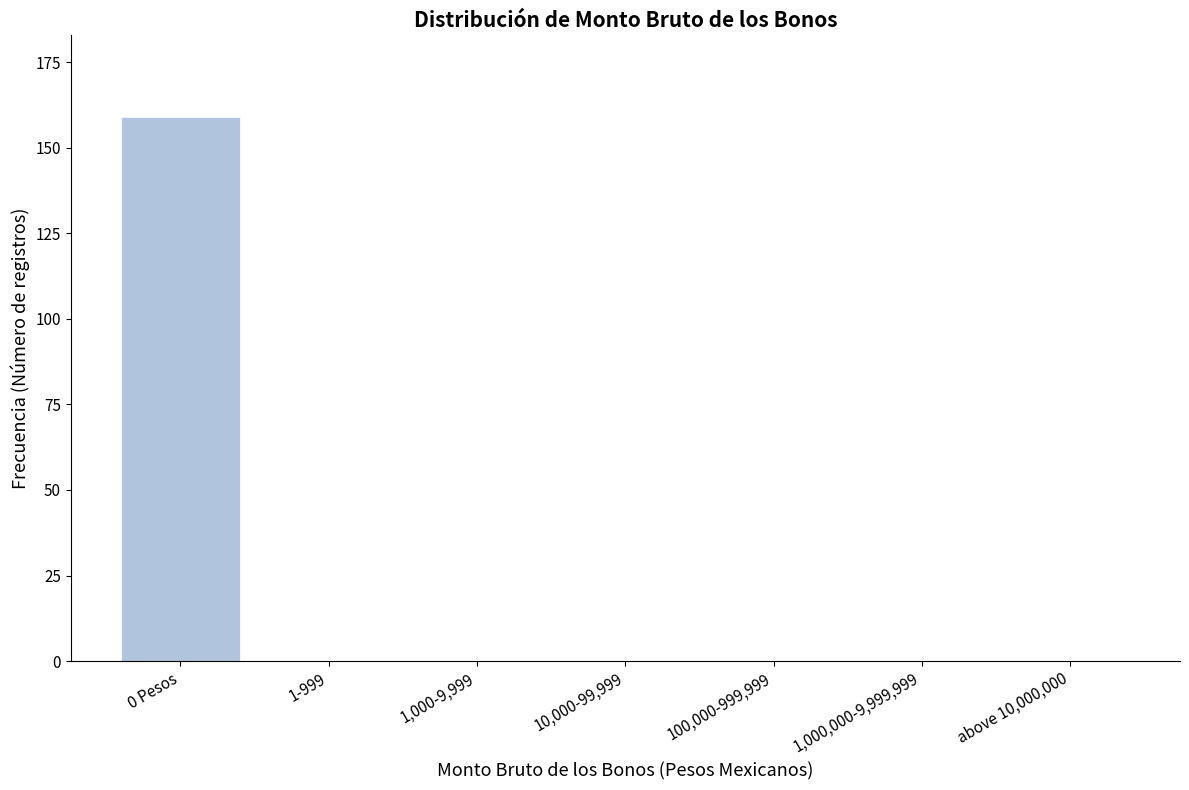

Reading left to right, list all the values displayed in this chart.

0 Pesos=159	1-999=0	1,000-9,999=0	10,000-99,999=0	100,000-999,999=0	1,000,000-9,999,999=0	above 10,000,000=0